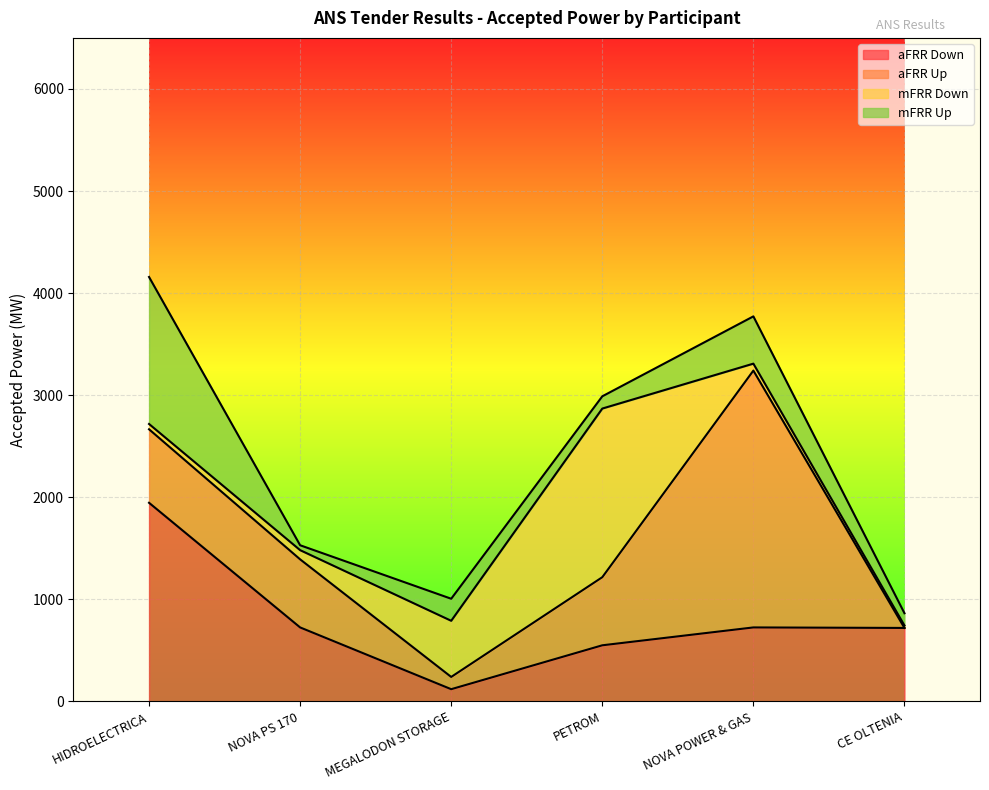

In mFRR Up, how many points are lower than both neighbors (excluding endpoints)?

2